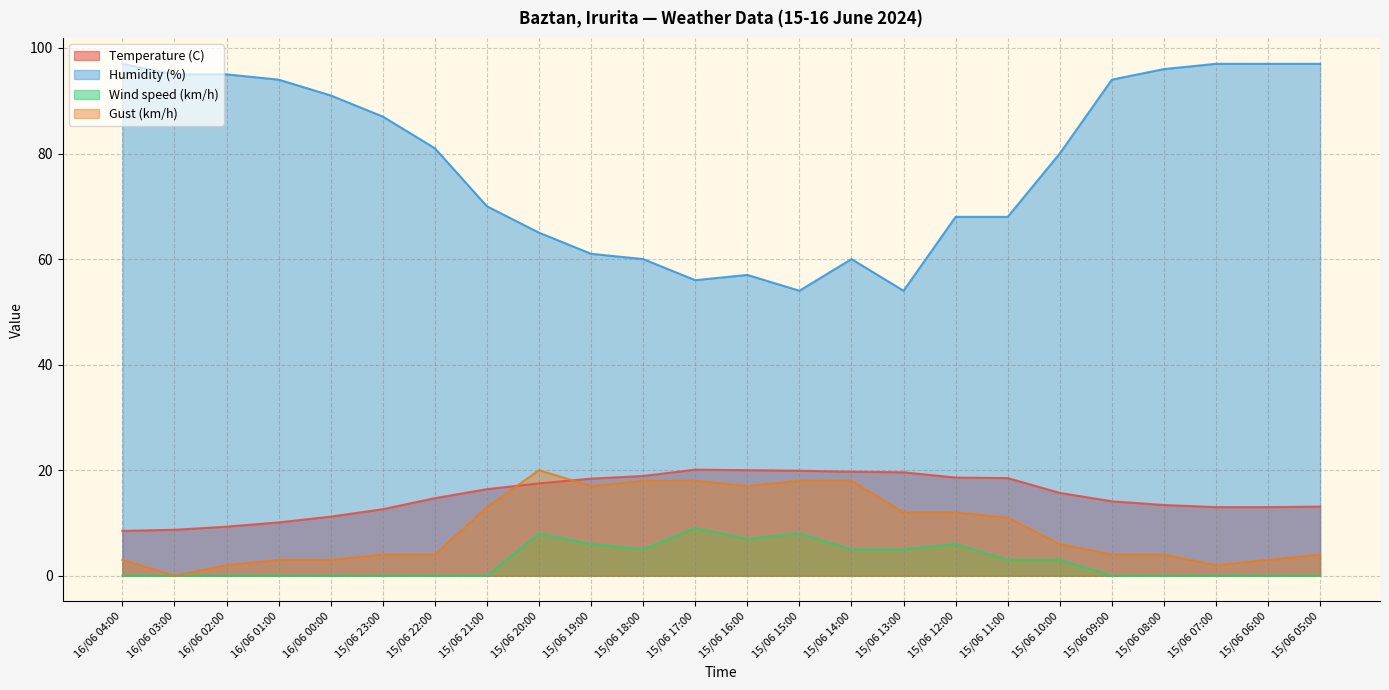

How many categories are shown in the chart?

24